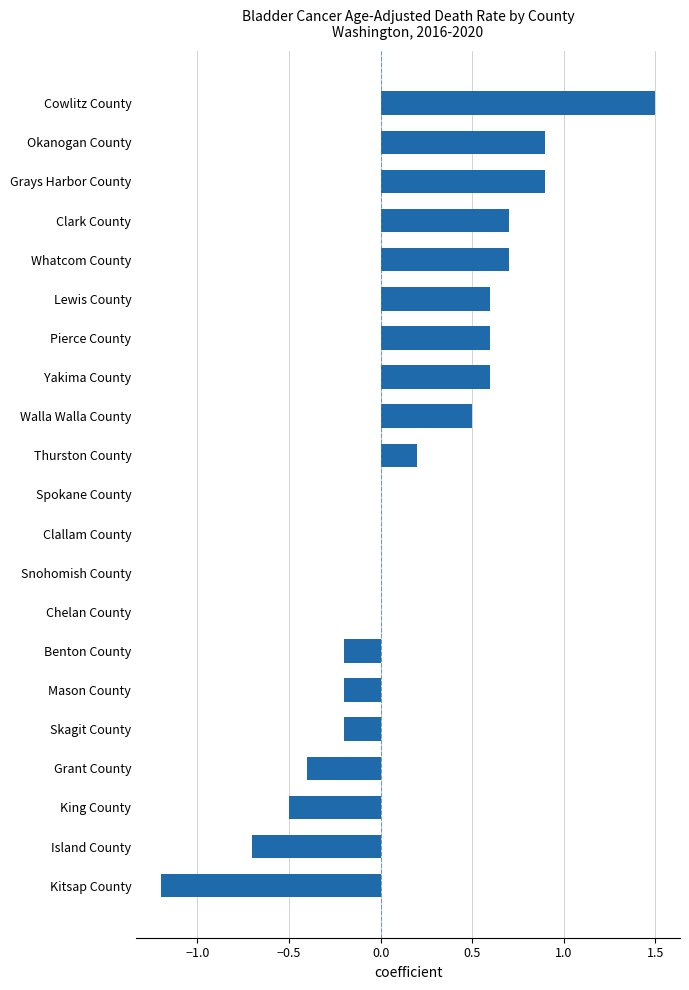

What is the change in value from Clark County to Thurston County?

-0.5